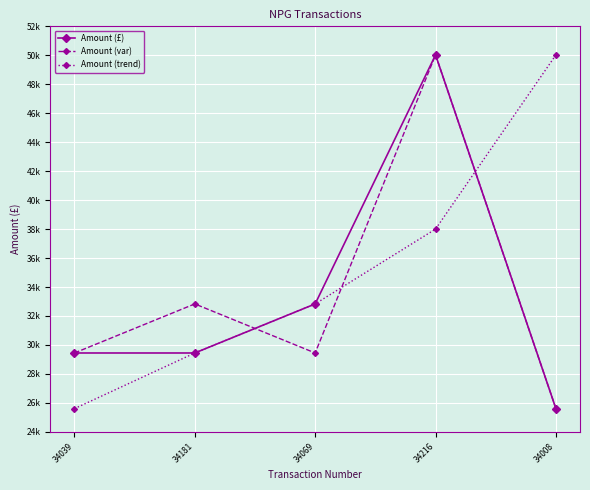

Which has a higher value, 34069 or 34039?

34069